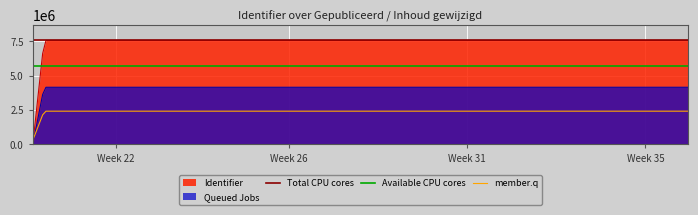

Between 2023-05-17 13:48:32 and 2023-06-07 09:35:54, which is larger?

2023-06-07 09:35:54